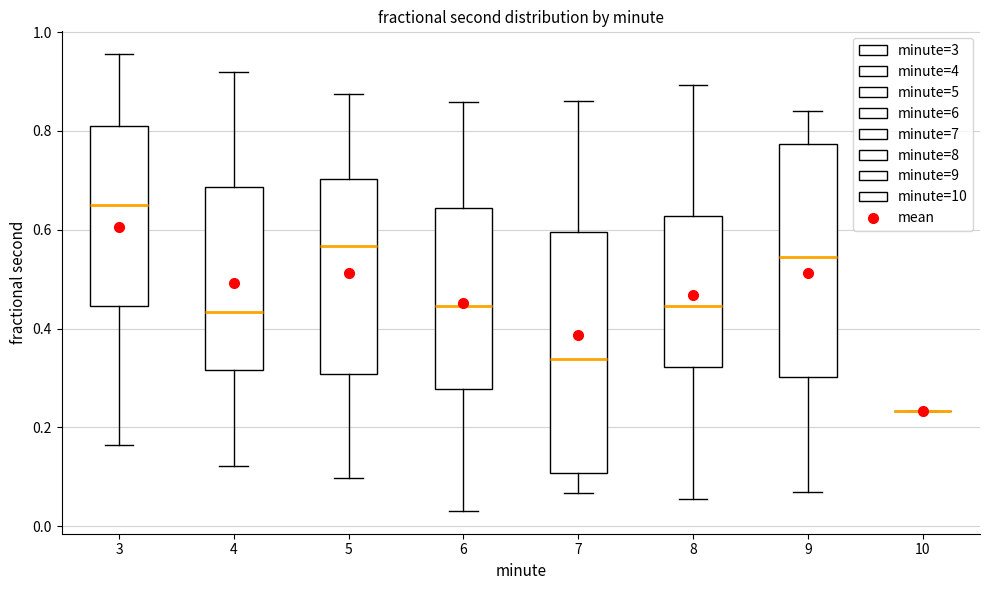

Reading left to right, read every box against the y-axis: the position of its median line, the range the box covers, and the ends of its whiskers. The values are not printed on the chart, so give them approximately, as read against the axis.

3: median 0.66, box 0.44 to 0.82, whiskers 0.16 to 0.96
4: median 0.44, box 0.32 to 0.68, whiskers 0.12 to 0.92
5: median 0.56, box 0.30 to 0.70, whiskers 0.10 to 0.88
6: median 0.44, box 0.28 to 0.64, whiskers 0.04 to 0.86
7: median 0.34, box 0.10 to 0.60, whiskers 0.06 to 0.86
8: median 0.44, box 0.32 to 0.62, whiskers 0.06 to 0.90
9: median 0.54, box 0.30 to 0.78, whiskers 0.08 to 0.84
10: box collapsed to a line at 0.24, whiskers 0.24 to 0.24